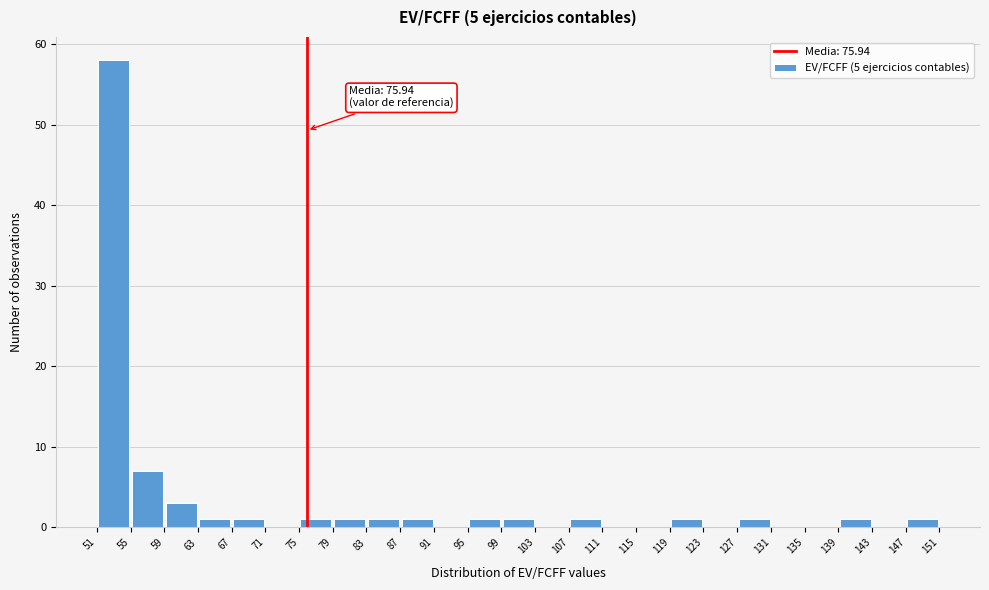

Over which range of the x-axis is the bar tallest?

51 to 55